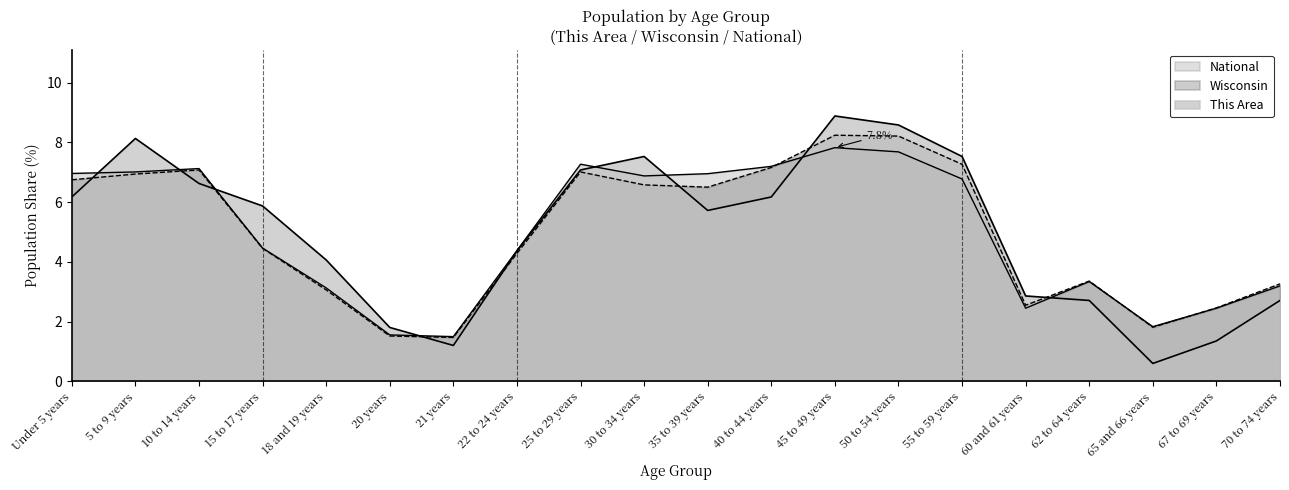

Count the number of data series in this chart.

3